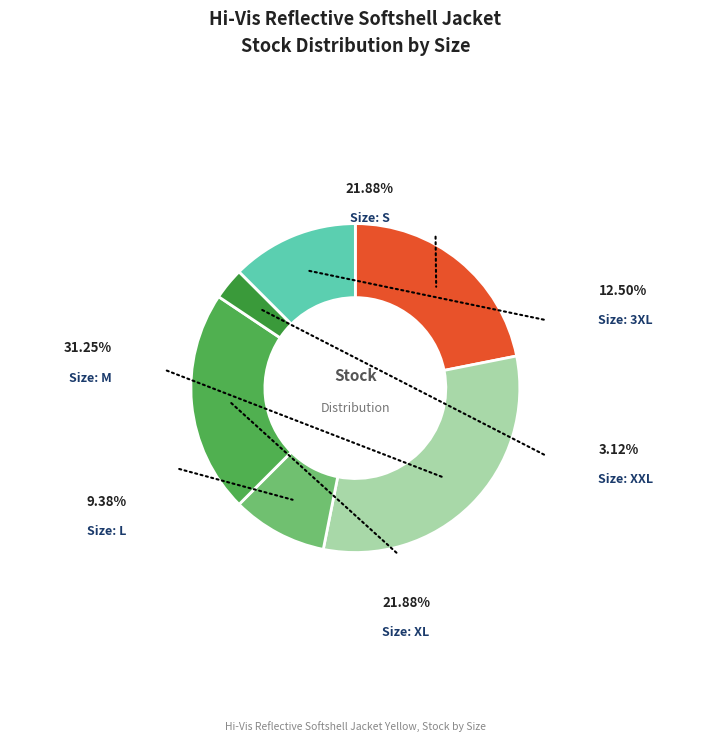

To the nearest percent, what is the combined percentage of XL and M?

53%